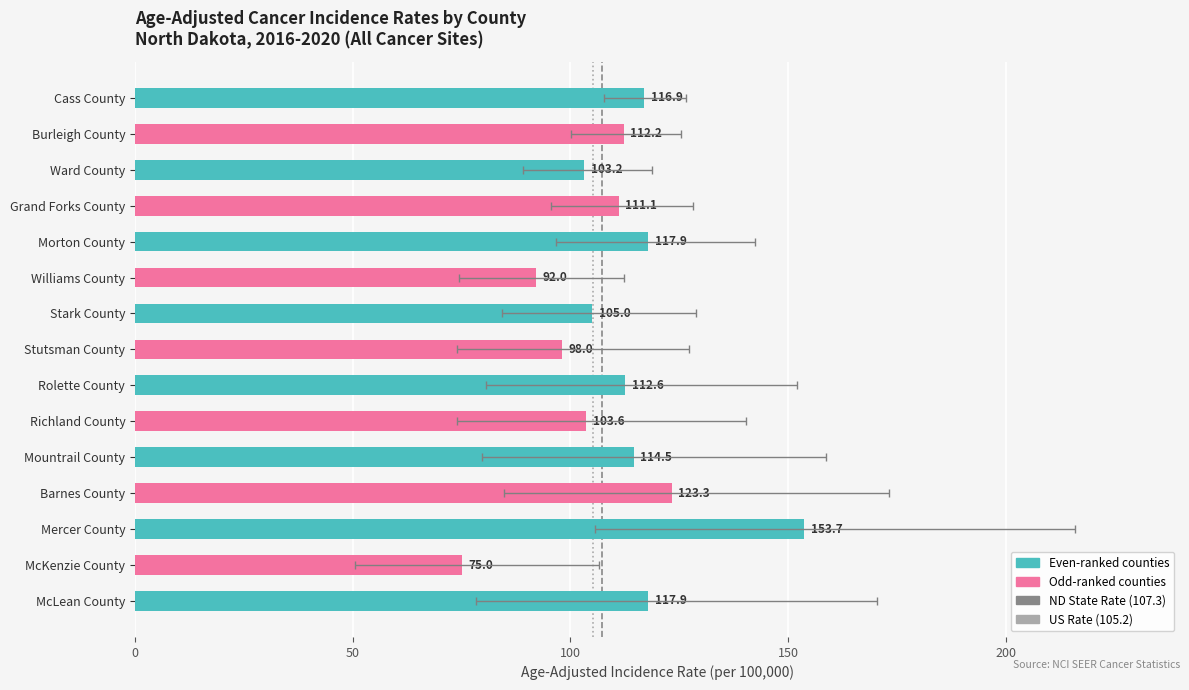

The value of Age-Adjusted Rate at Ward County is 103.2. True or false?

True